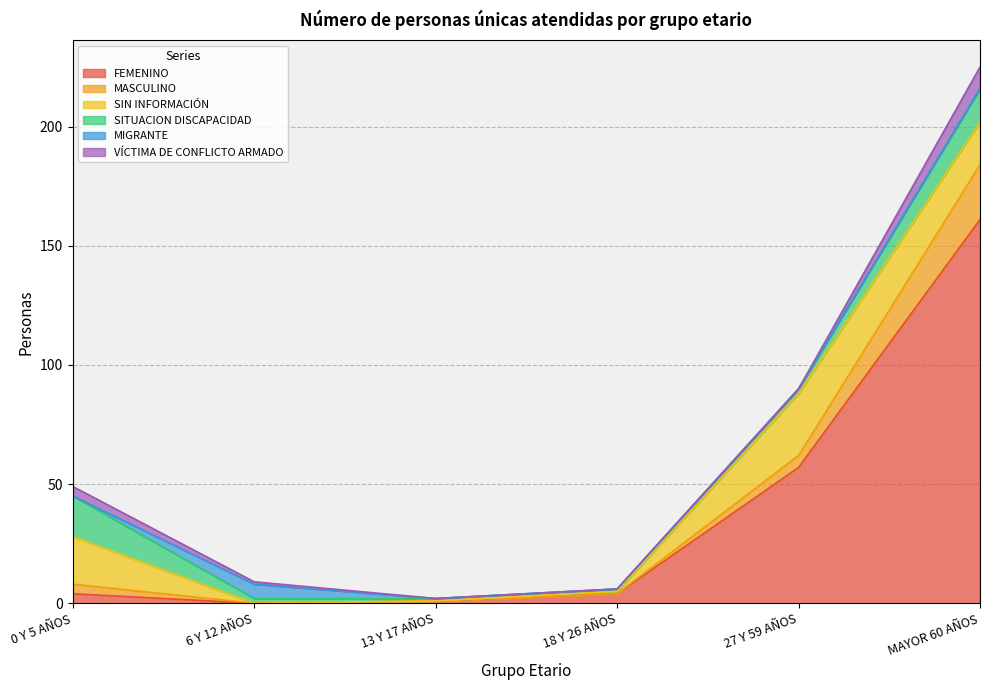

How many MIGRANTE values are between 0 and 1?

5